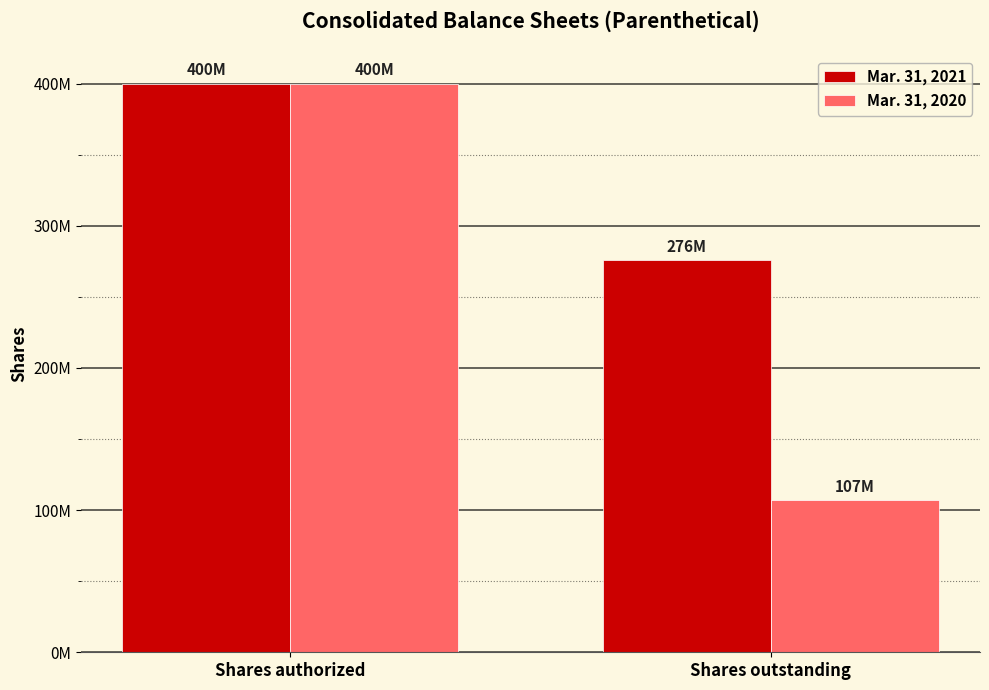

Does the chart contain any negative values?

No